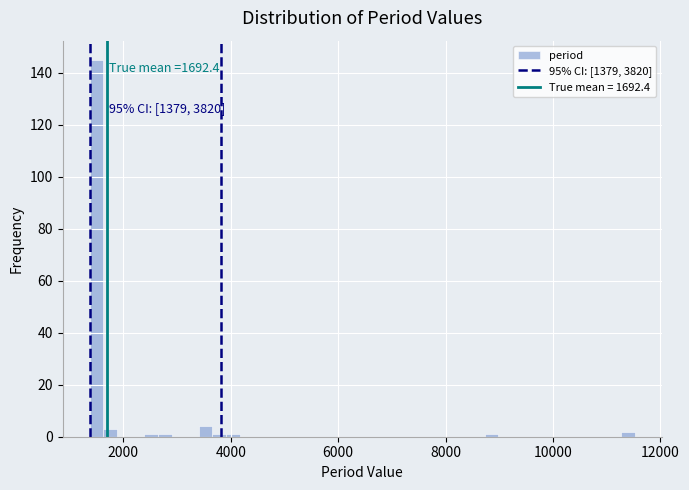

Read against the x-axis, roughly where is the centre of the tallest bar?

1600